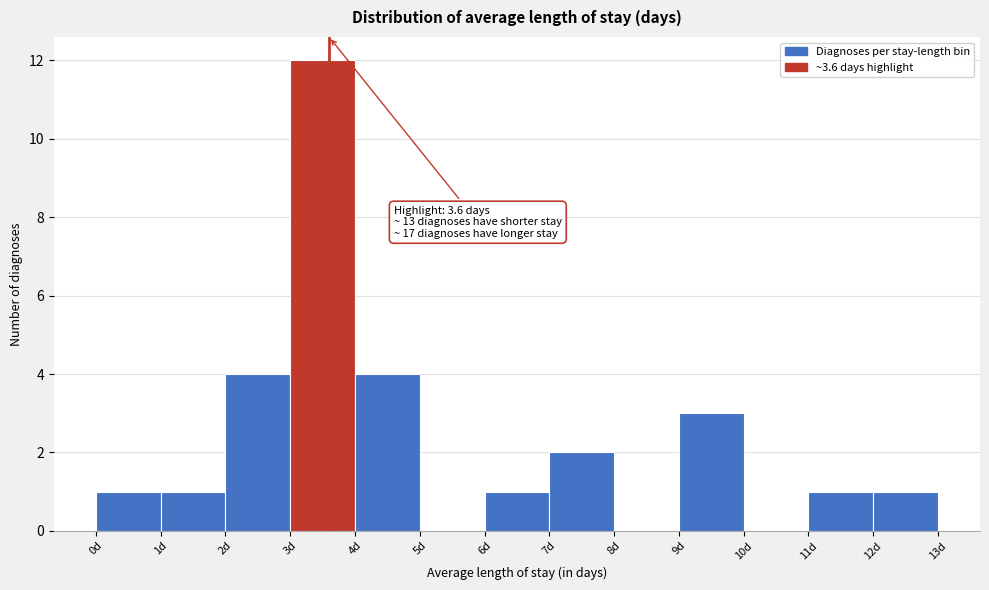

Which range on the x-axis has the tallest bar?

3 to 4